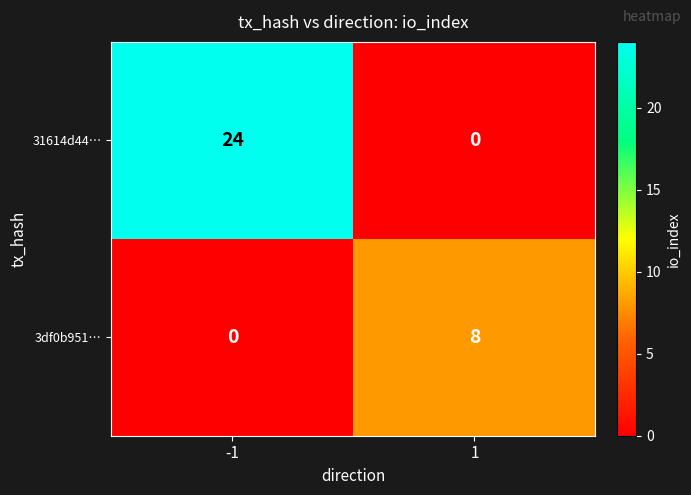

What is the greatest value displayed?

24